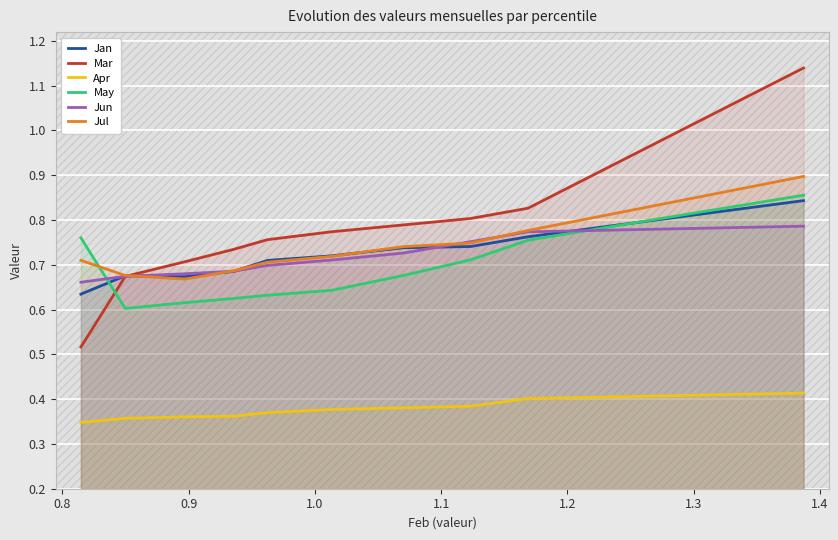

What is the value of the Jul point at the 3rd from the left?

0.7